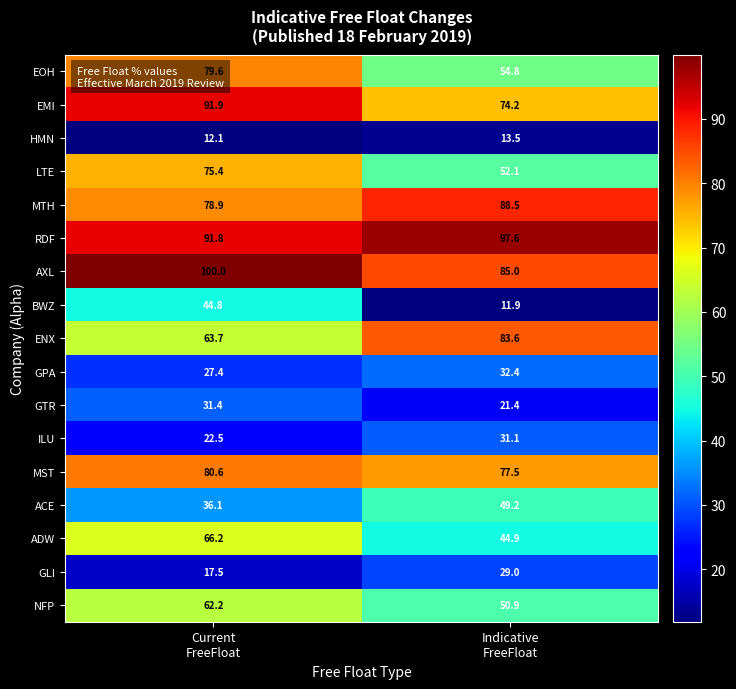

Which series has the widest spread of values?

BWZ